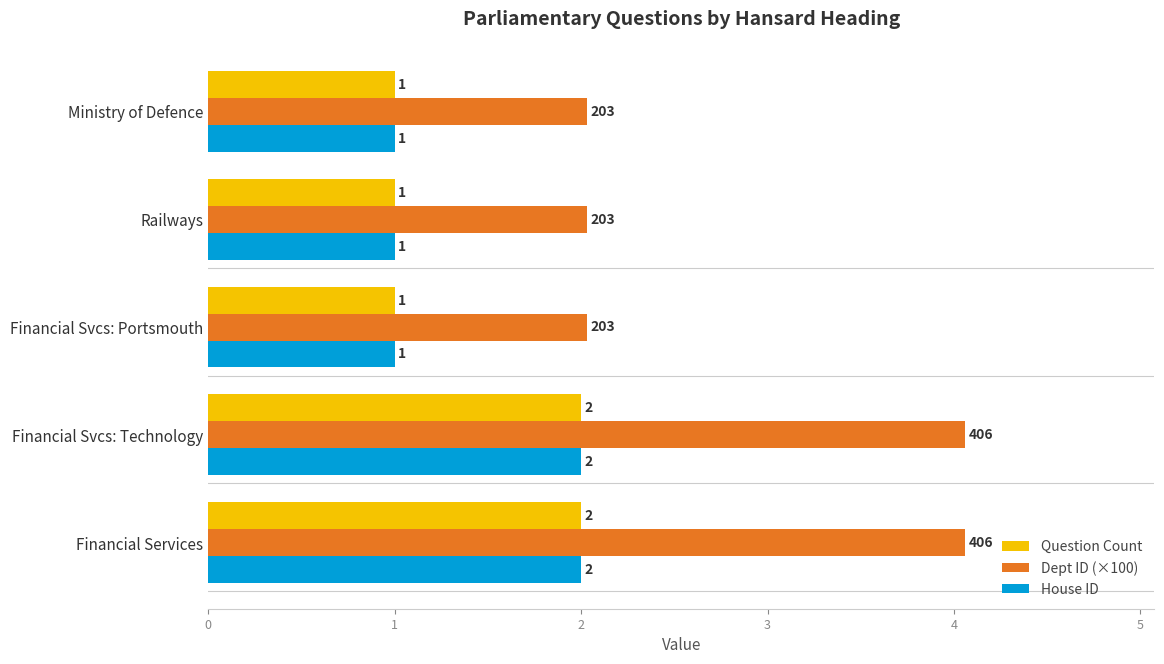

How many Question Count values are between 1 and 2?

5